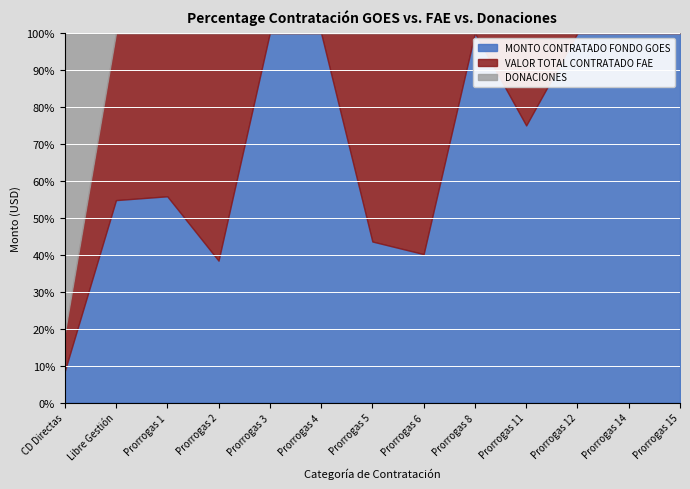

Which category has the lowest value in the MONTO CONTRATADO FONDO GOES series?

CD Directas